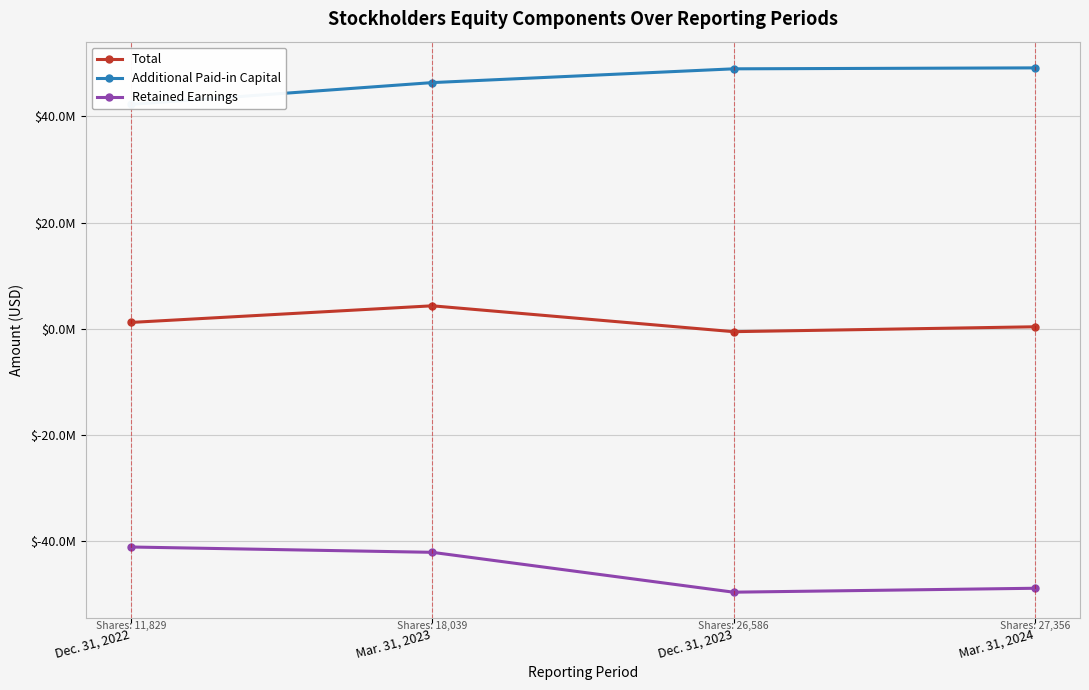

True or false: Additional Paid-in Capital and Total intersect in this chart.

False